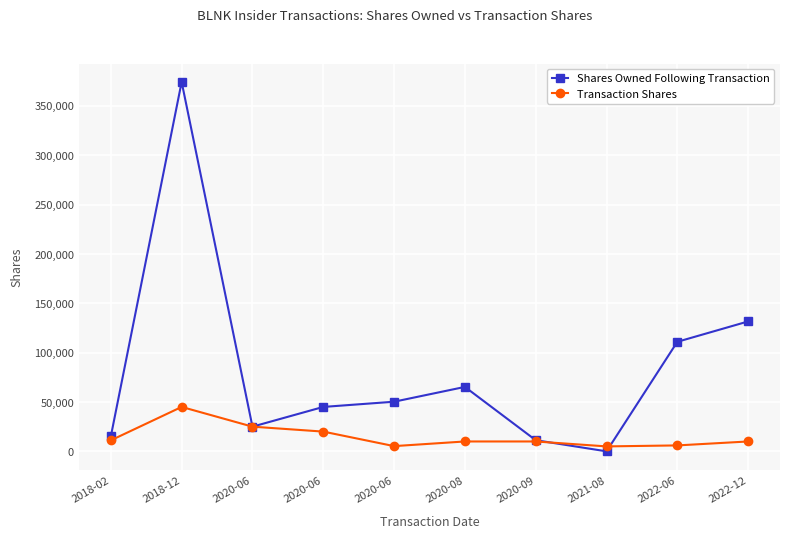

Reading left to right, transcribe all the data shown in this chart.

Shares Owned Following Transaction: 15159.2	374307.0	25000.0	45000.0	50287.0	65287.0	11300.0	0.0	110996.0	131641.0
Transaction Shares: 11141.5	45000.0	25000.0	20000.0	5287.0	10000.0	10000.0	5000.0	6000.0	10000.0